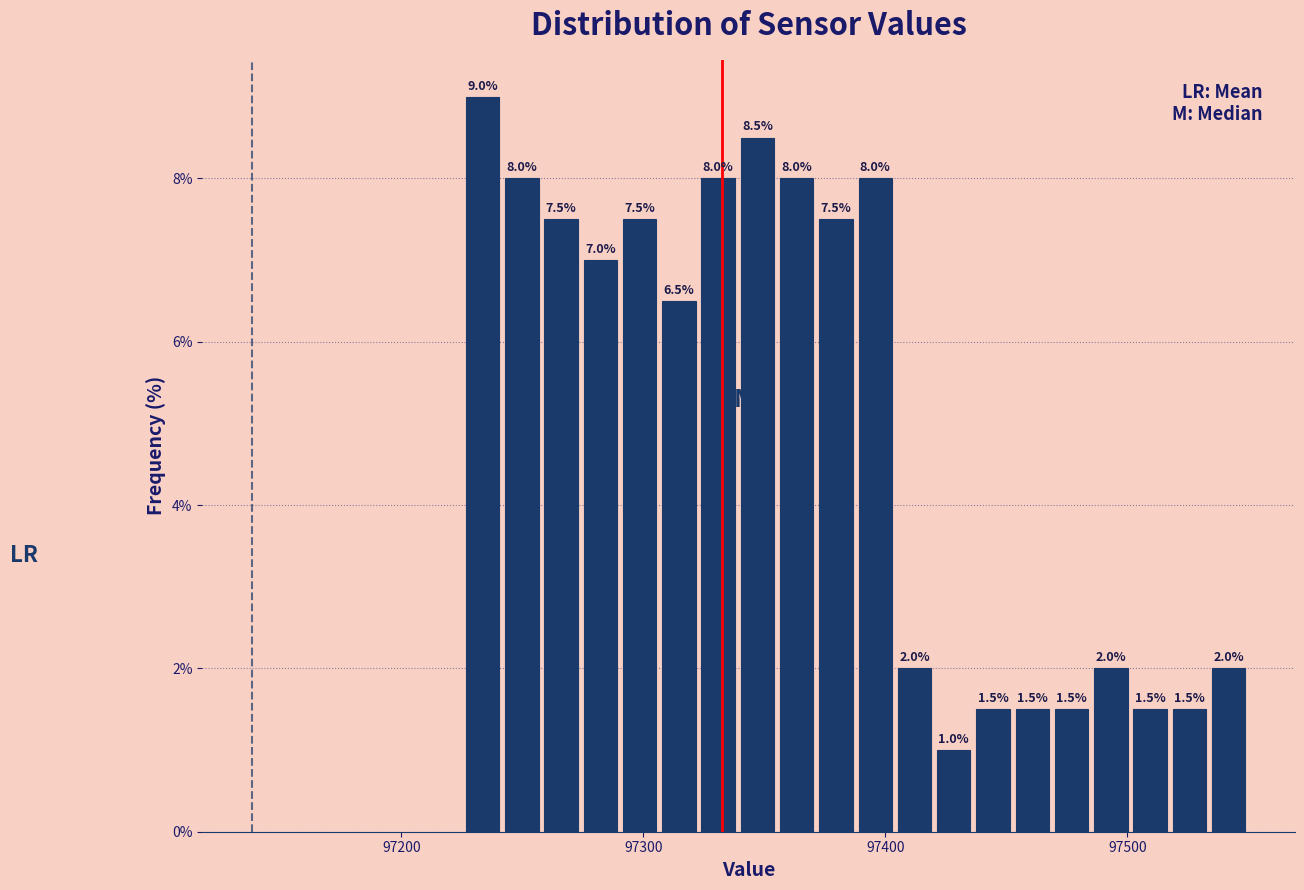

Around what value on the x-axis is the tallest bar? Give the approximate position of its centre, as read against the axis.

97230